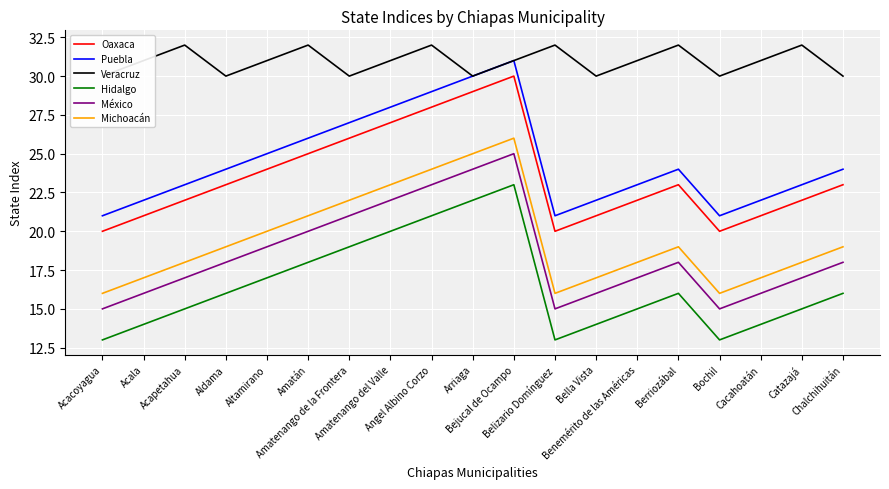

Between Acapetahua and Belizario Domínguez, which is larger?

Acapetahua